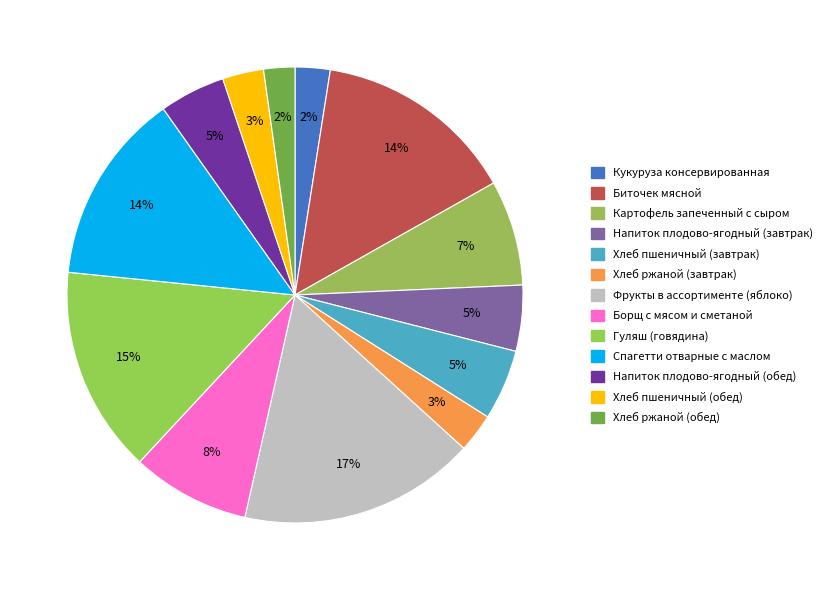

To the nearest percent, what percentage of the pie is Хлеб ржаной (обед)?

2%